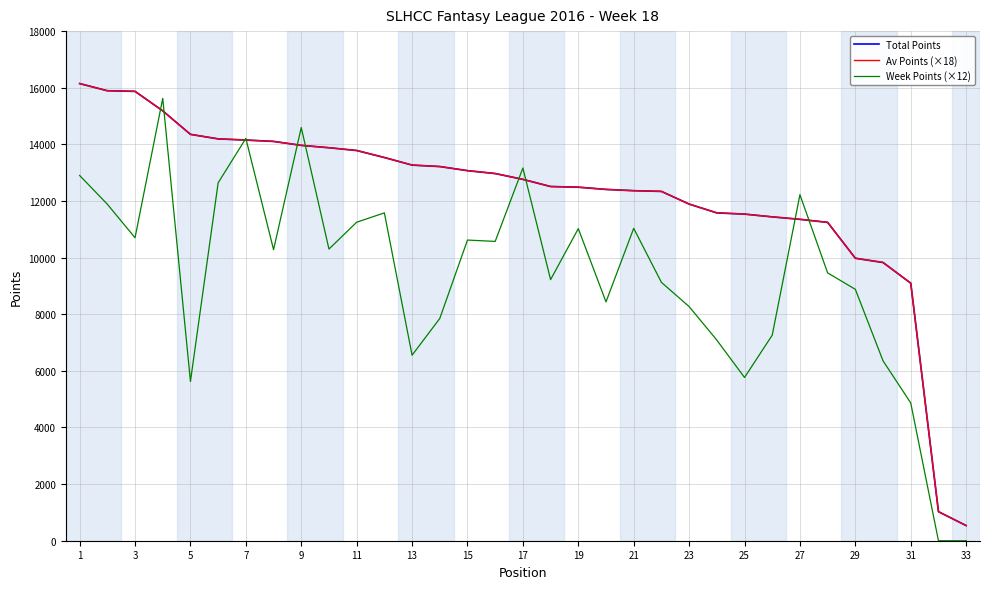

What is the greatest value displayed?

16147.1